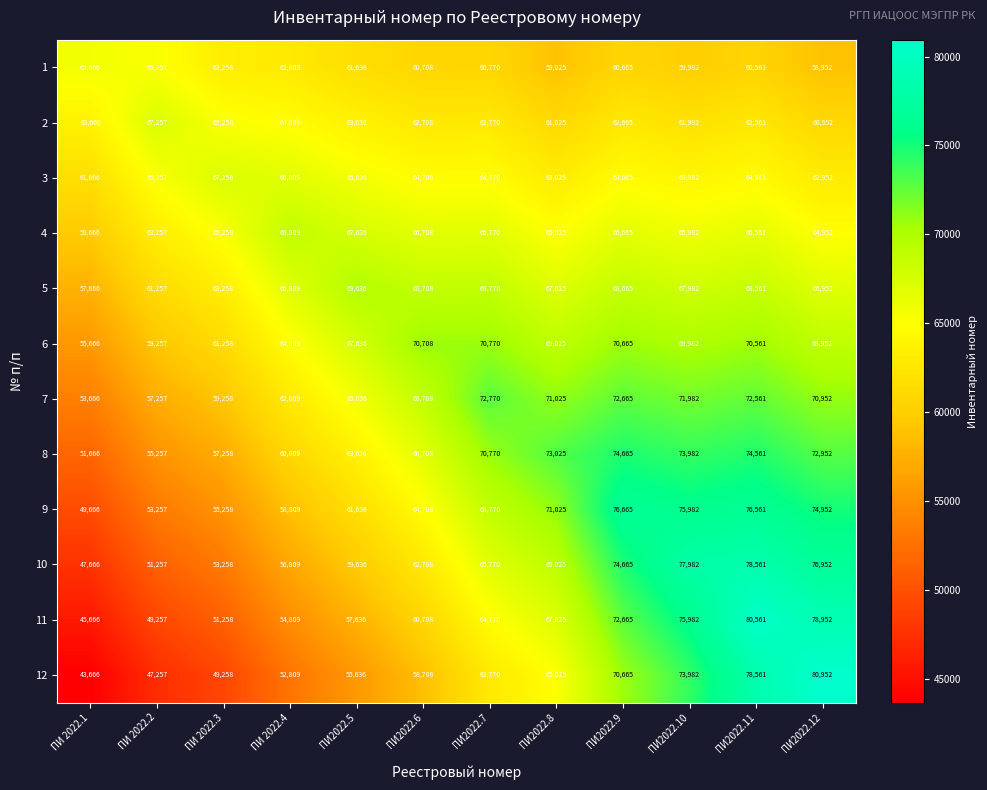

What is the sum of all 3 values?

775289